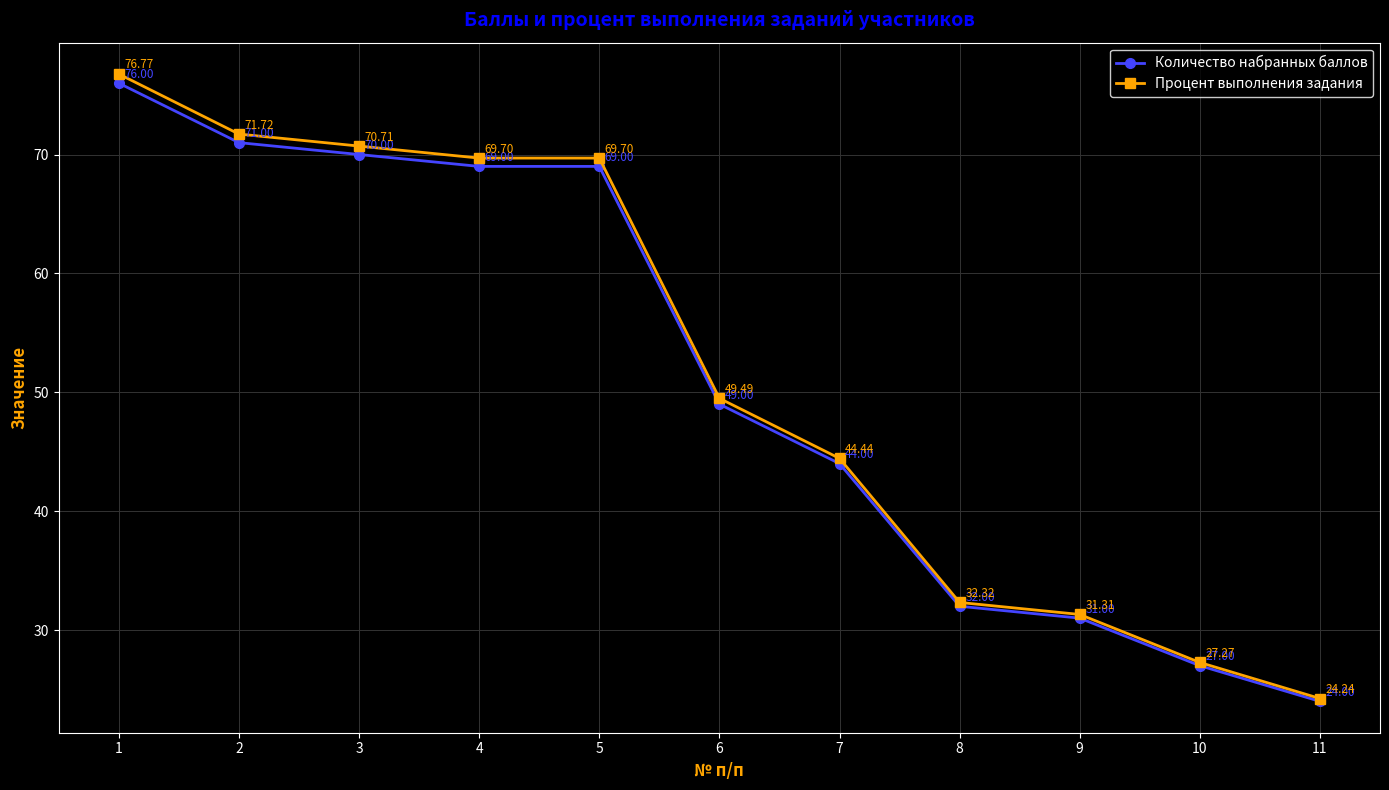

Is this an area chart (filled region under the line)?

No